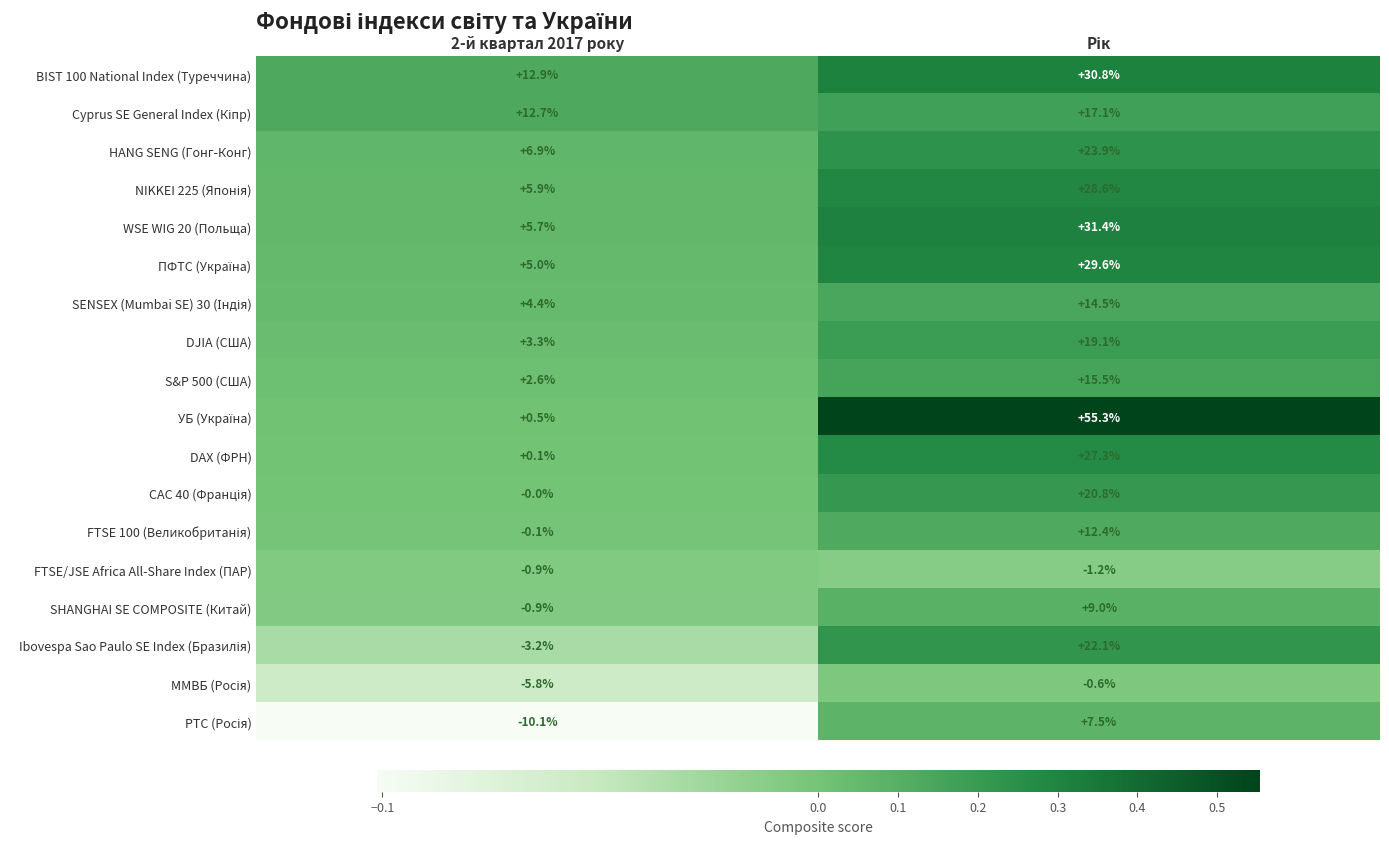

What is the maximum value shown in the chart?

55.3